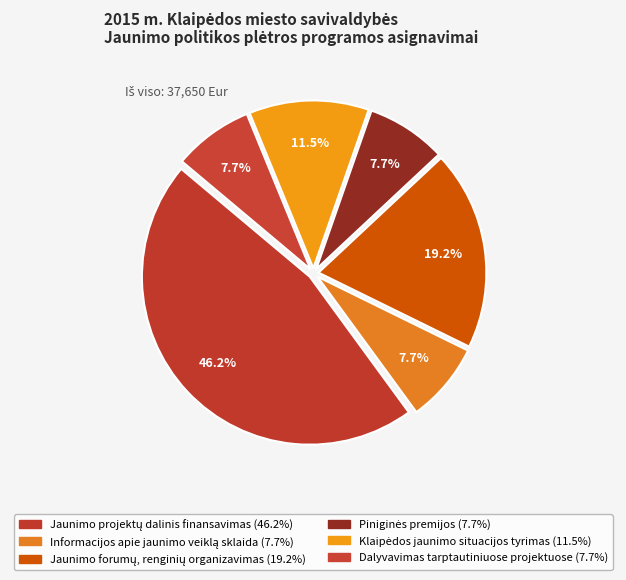

How many segments does this pie chart have?

6